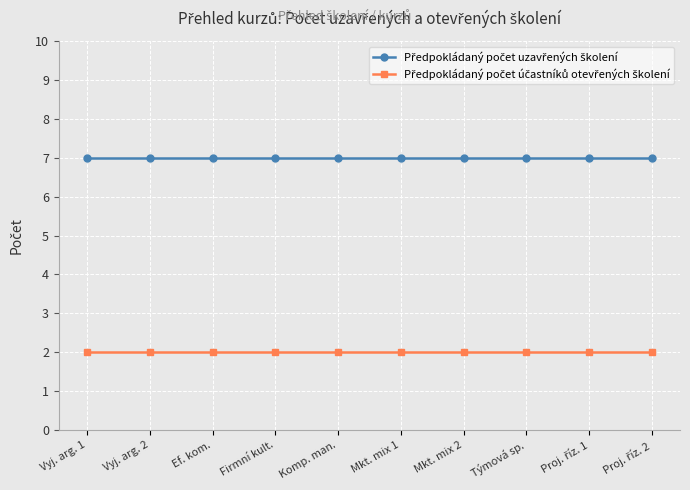

What is the spread (max minus min) of values at Mkt. mix 1?

5